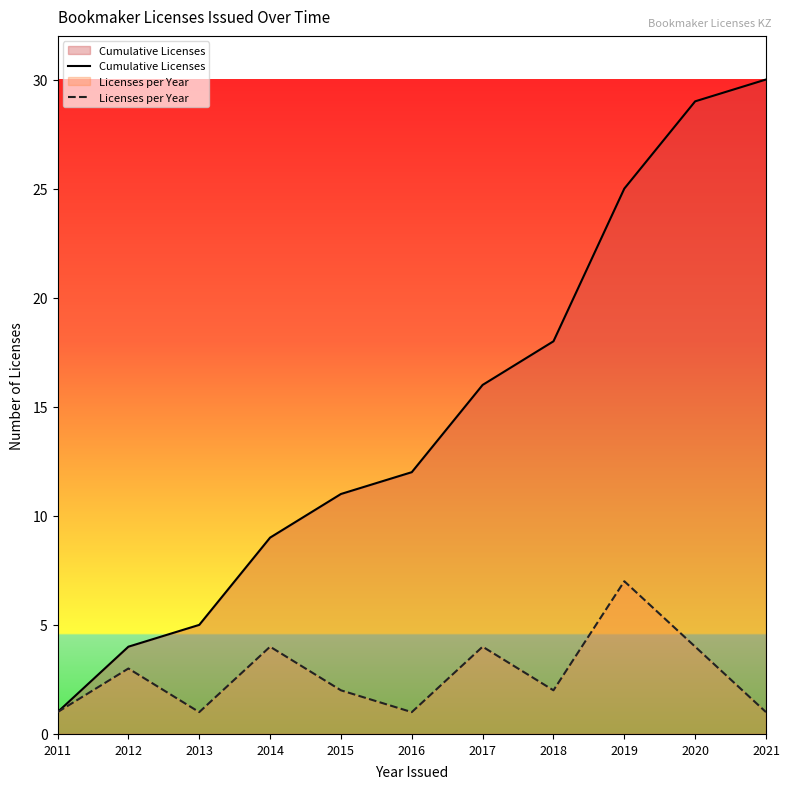

True or false: Cumulative Licenses and Licenses per Year intersect in this chart.

False